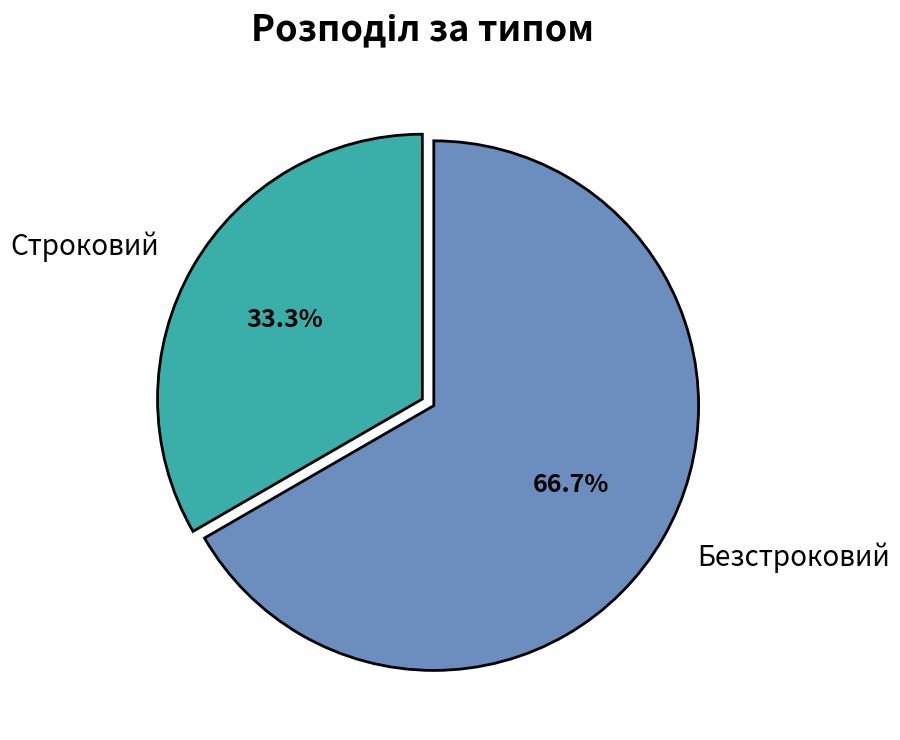

To the nearest percent, what is the difference between the Строковий and Безстроковий slice percentages?

33%